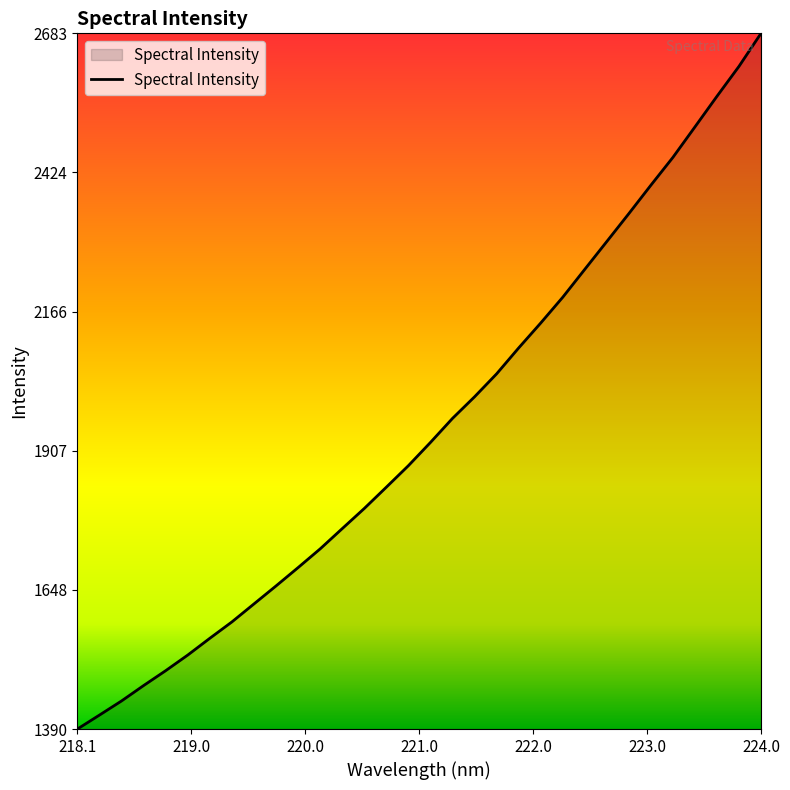

What is the smallest value displayed?

1390.2